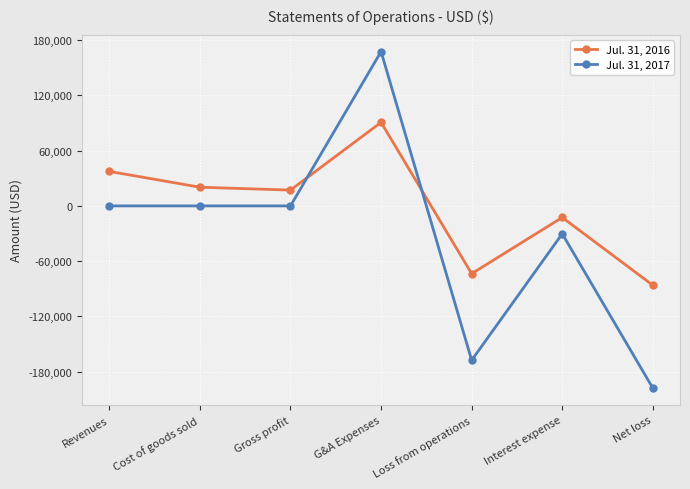

At which label does Jul. 31, 2017 reach its peak?

G&A Expenses